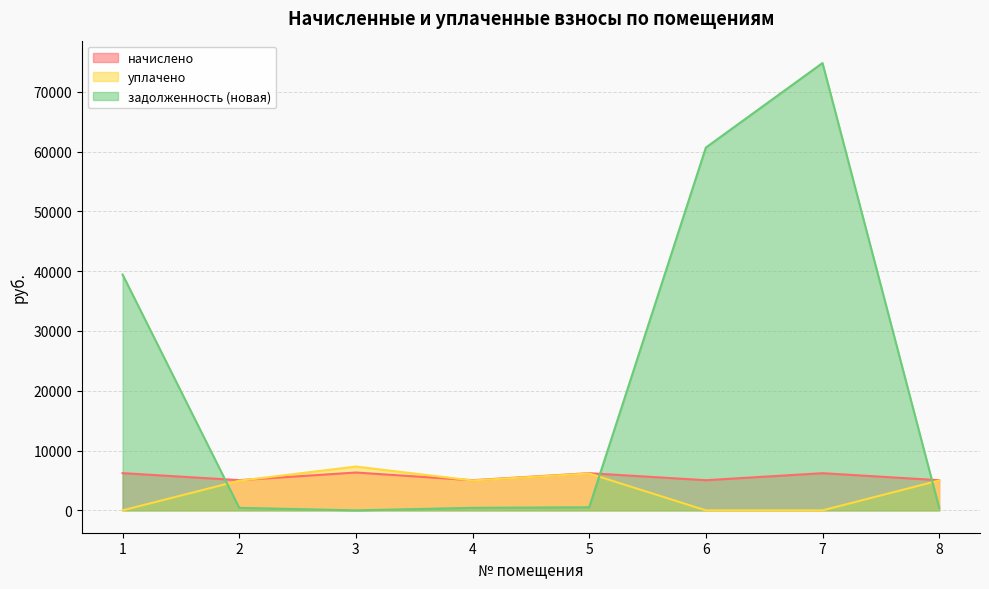

At 8, list the series in order from smallest to largest.

задолженность (новая), уплачено, начислено